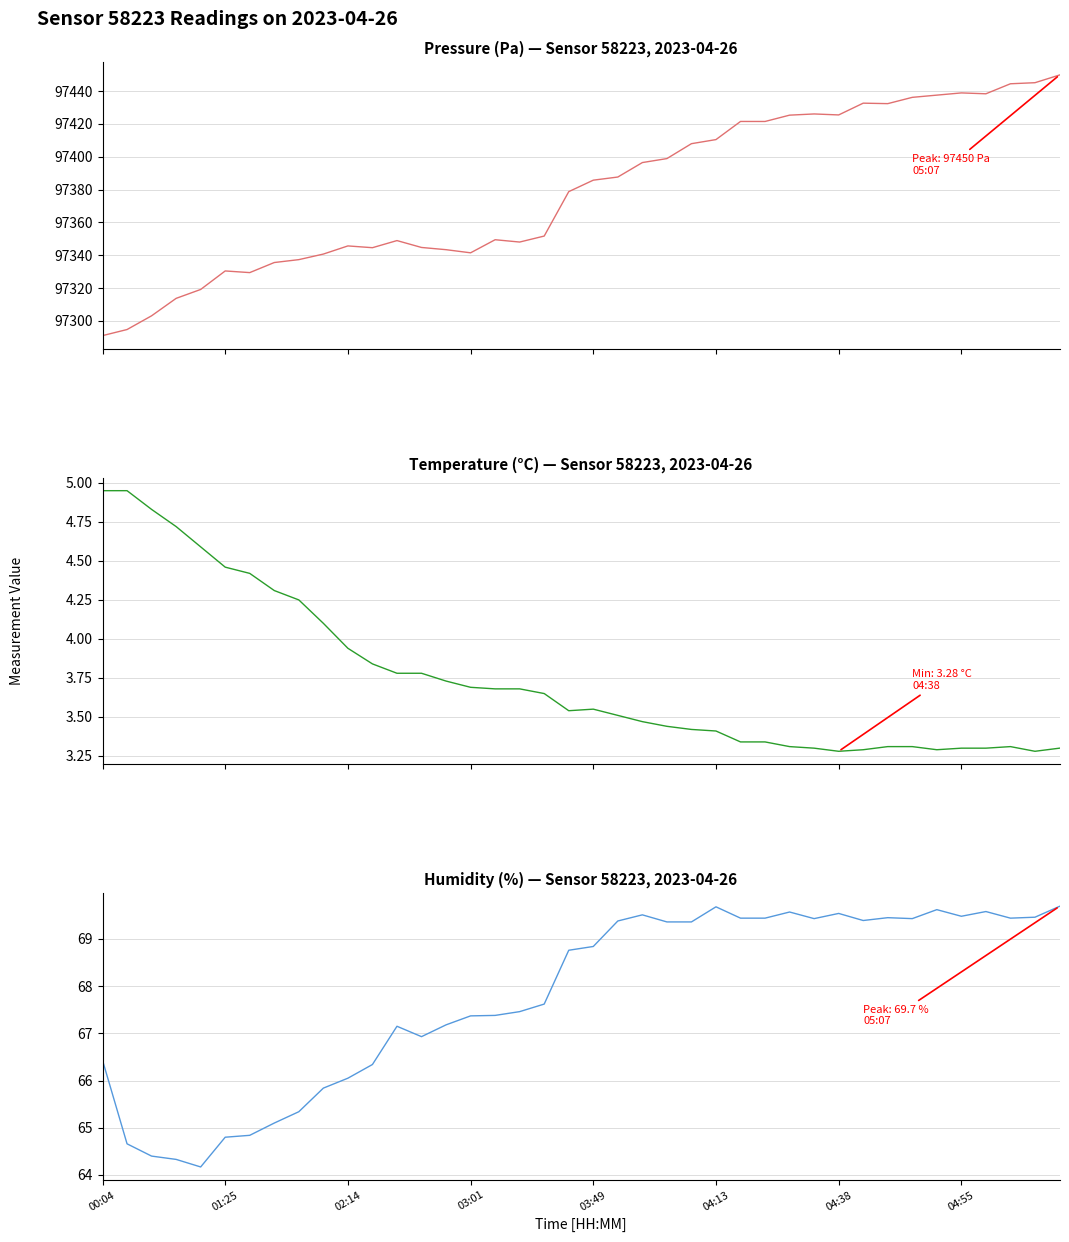

Is the value of humidity at 21 greater than the value of pressure at 25?

No